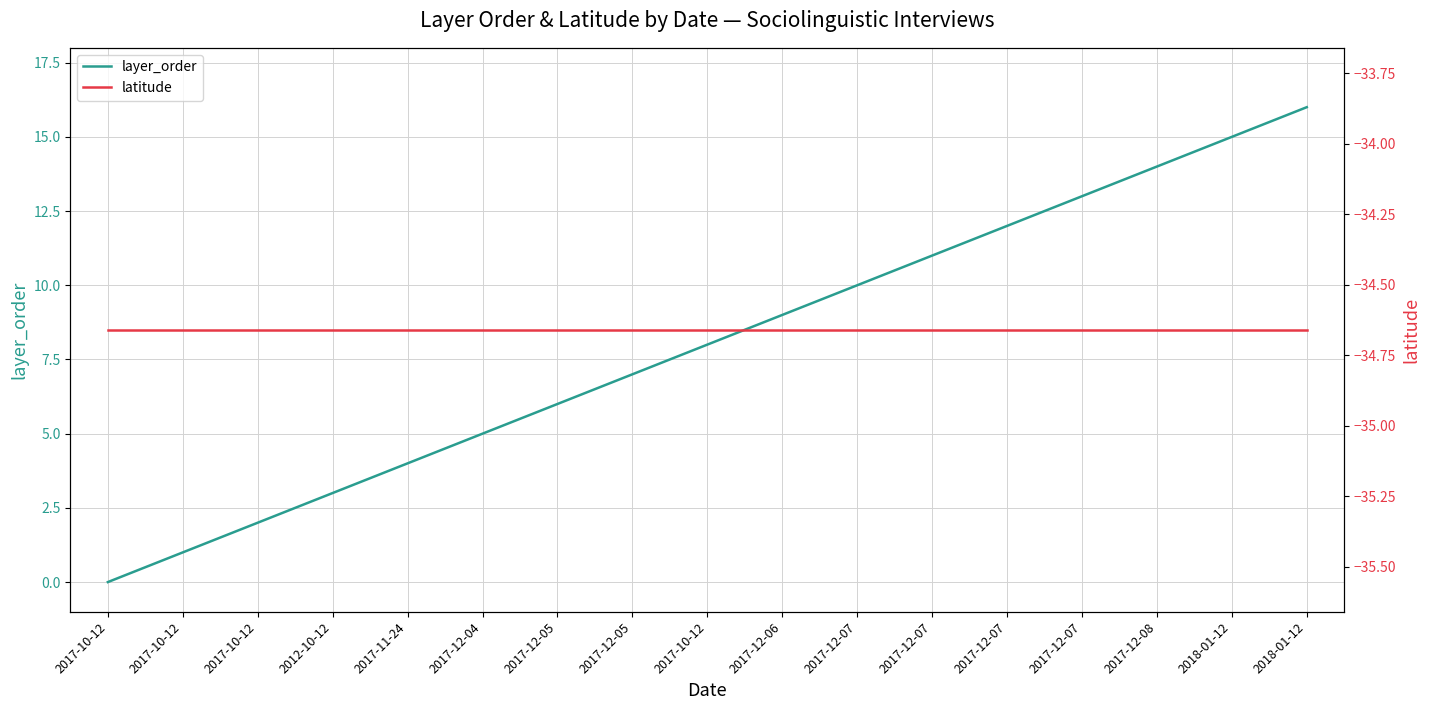

What is the total value across all series at 2017-10-12?

-34.7